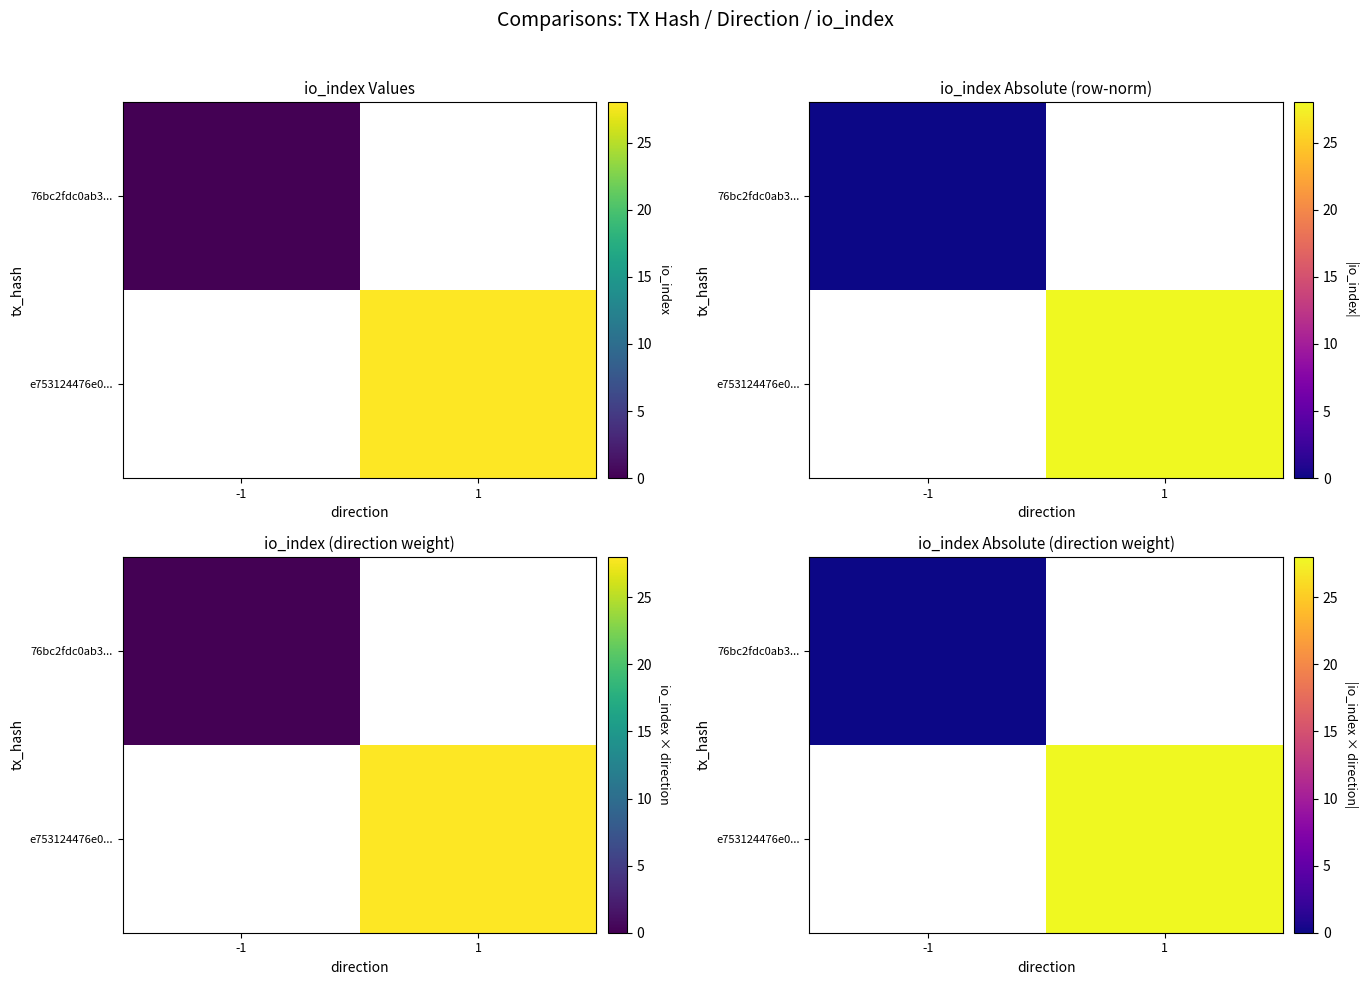

Is the value of 76bc2fdc0ab3... at -1 greater than the value of e753124476e0... at -1?

No